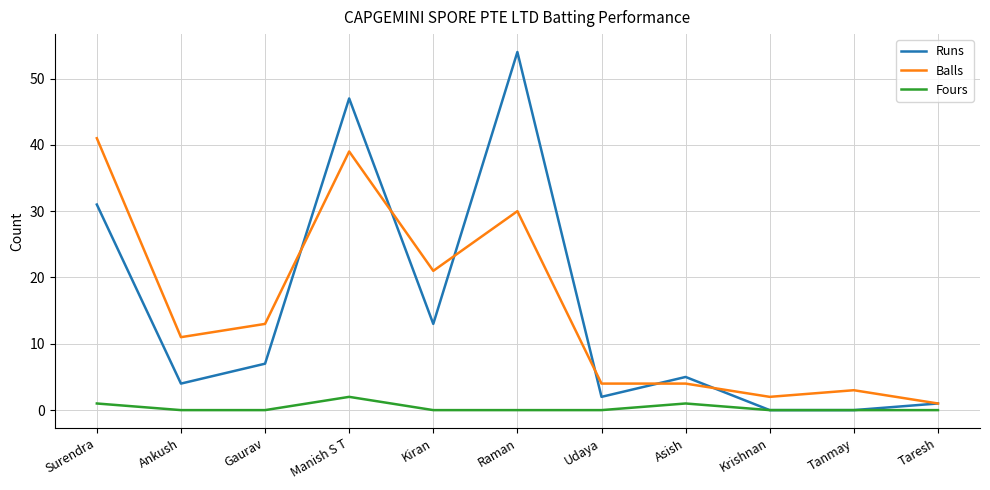

Reading left to right, extract all data points from this chart.

Runs: Surendra=31	Ankush=4	Gaurav=7	Manish S T=47	Kiran=13	Raman=54	Udaya=2	Asish=5	Krishnan=0	Tanmay=0	Taresh=1
Balls: Surendra=41	Ankush=11	Gaurav=13	Manish S T=39	Kiran=21	Raman=30	Udaya=4	Asish=4	Krishnan=2	Tanmay=3	Taresh=1
Fours: Surendra=1	Ankush=0	Gaurav=0	Manish S T=2	Kiran=0	Raman=0	Udaya=0	Asish=1	Krishnan=0	Tanmay=0	Taresh=0